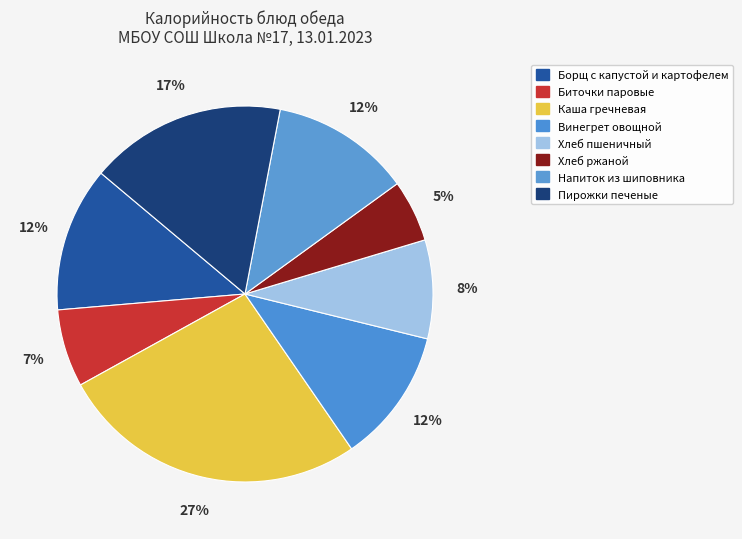

Is there any slice that represents more than half of the pie?

No